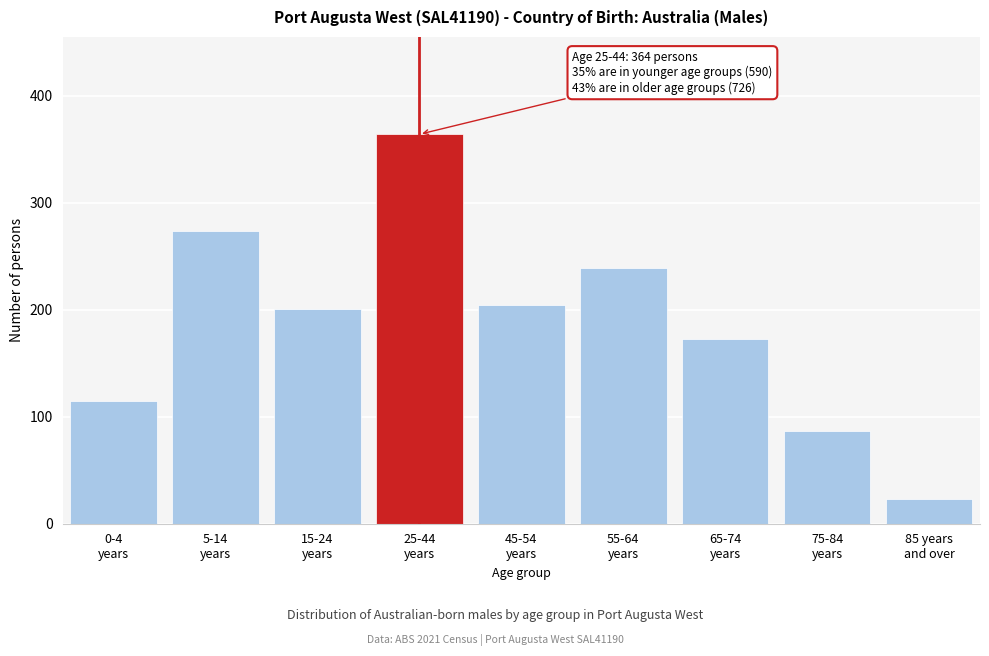

Reading right to left, what are all the values shown in this chart?

23	87	173	239	204	364	201	274	115